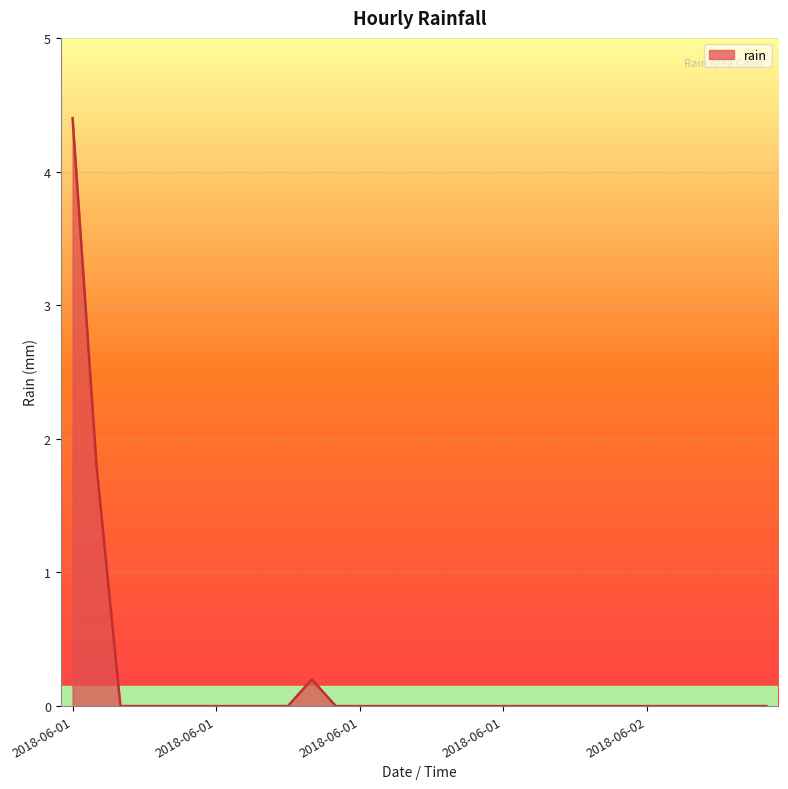

What is the difference between the maximum and second lowest values?

4.4